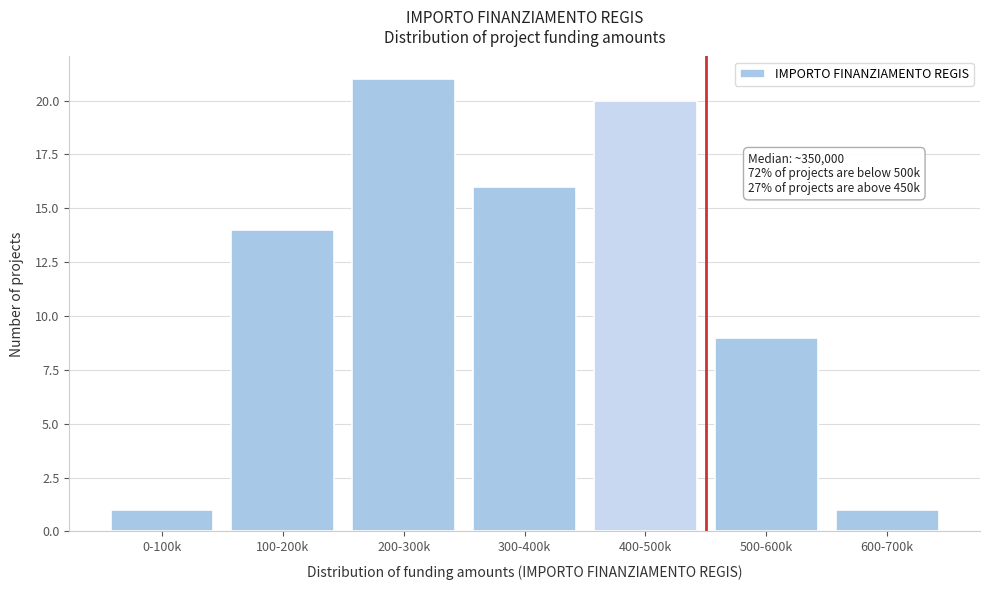

Reading left to right, transcribe all the data shown in this chart.

1	14	21	16	20	9	1